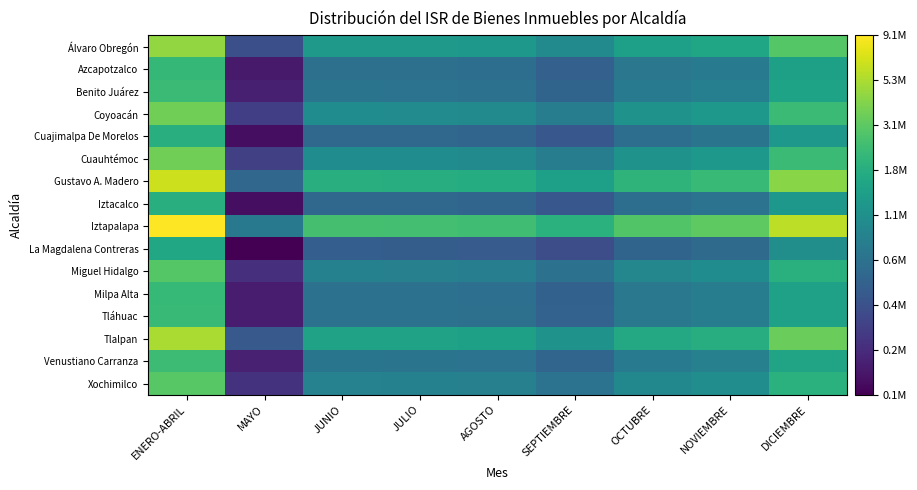

Which series has the largest total across all categories?

Iztapalapa